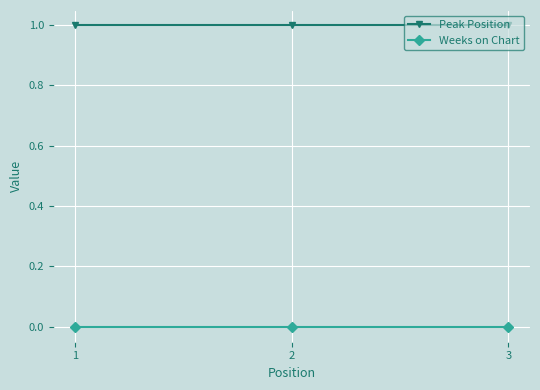

Reading left to right, transcribe all the data shown in this chart.

Peak Position: 1	1	1
Weeks on Chart: 0	0	0